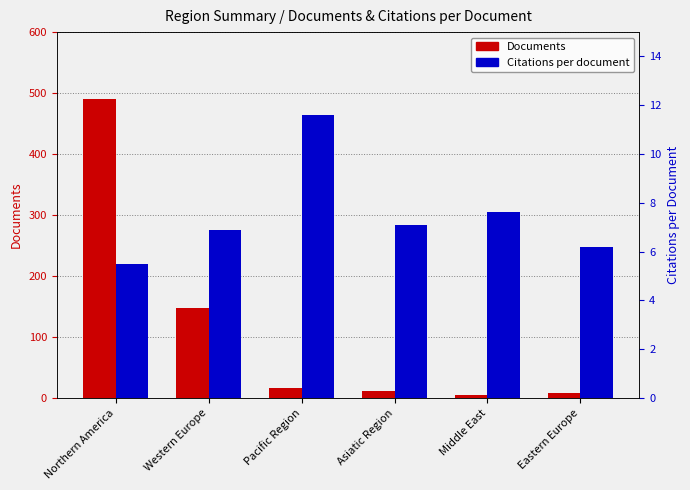

Count the number of data series in this chart.

2